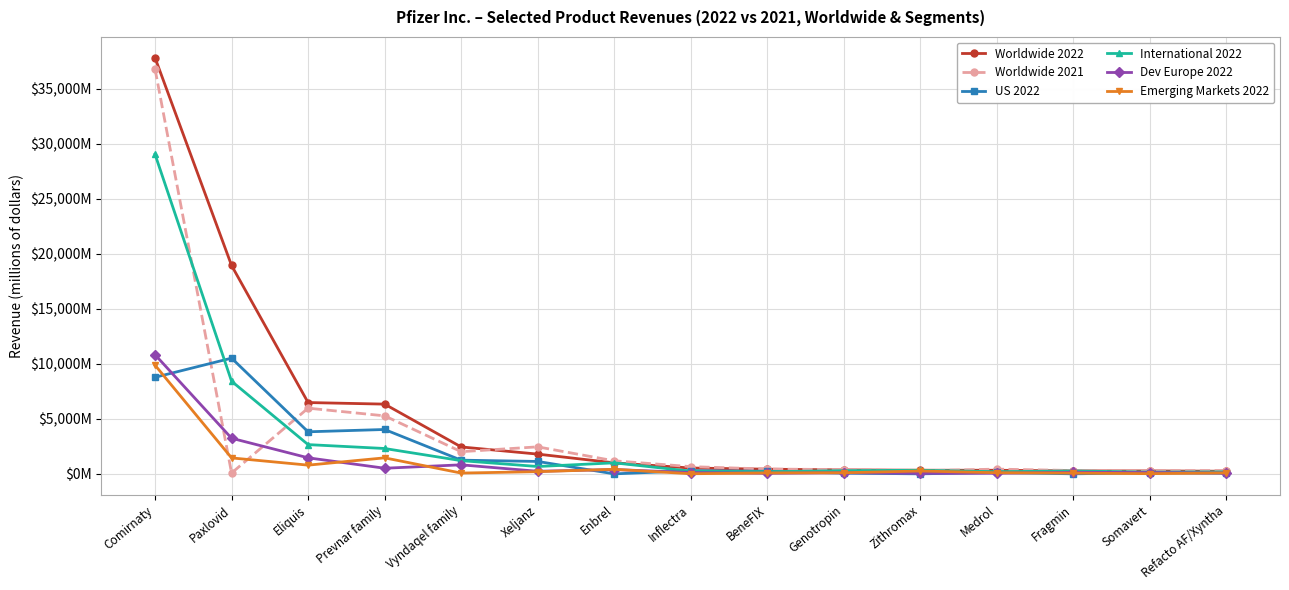

Is this an area chart (filled region under the line)?

No